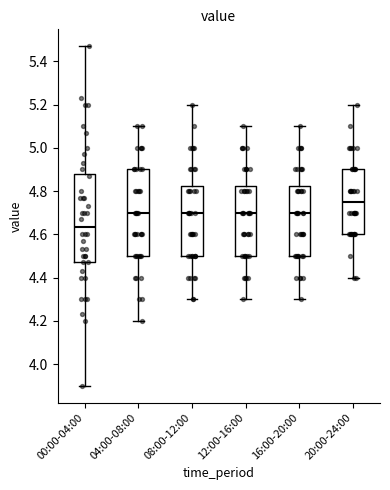

Reading left to right, transcribe this box plot: for each box, give where its median line is, the range the box spans, and where its two whiskers end, as read against the y-axis. The values are not printed on the chart, so give them approximately, as read against the axis.

00:00-04:00: median 4.64, box 4.48 to 4.88, whiskers 3.90 to 5.48
04:00-08:00: median 4.70, box 4.50 to 4.90, whiskers 4.20 to 5.10
08:00-12:00: median 4.70, box 4.50 to 4.82, whiskers 4.30 to 5.20
12:00-16:00: median 4.70, box 4.50 to 4.82, whiskers 4.30 to 5.10
16:00-20:00: median 4.70, box 4.50 to 4.82, whiskers 4.30 to 5.10
20:00-24:00: median 4.76, box 4.60 to 4.90, whiskers 4.40 to 5.20